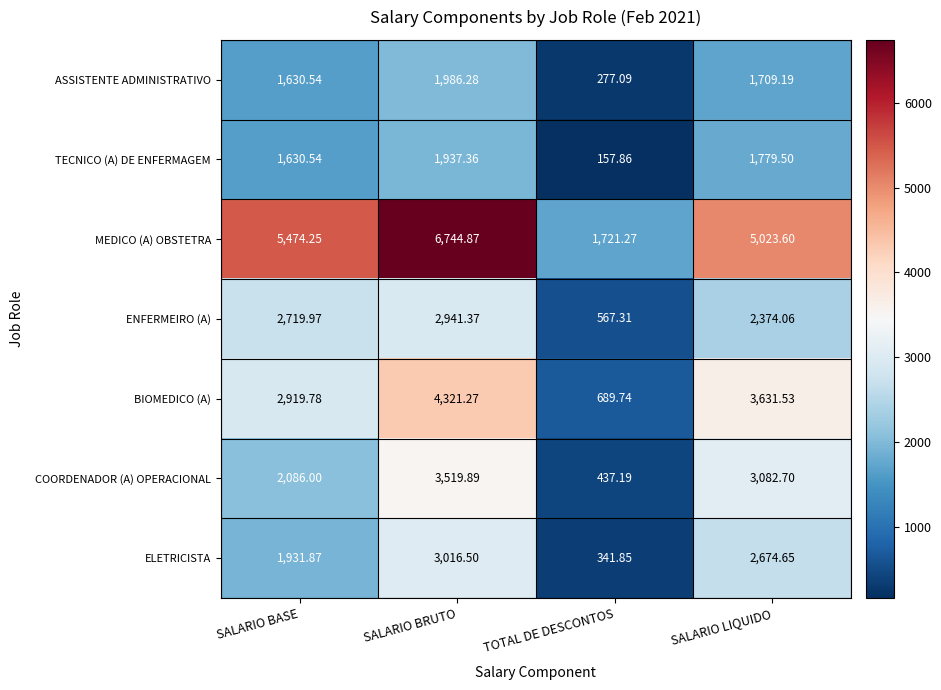

Which series has the largest range (max minus min)?

MEDICO (A) OBSTETRA